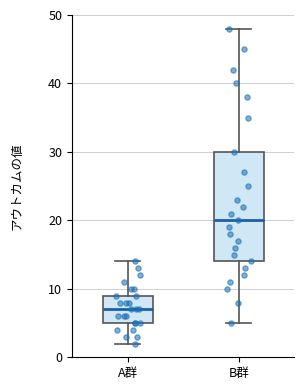

Which box is the tallest, from its lower edge to its upper edge?

B群